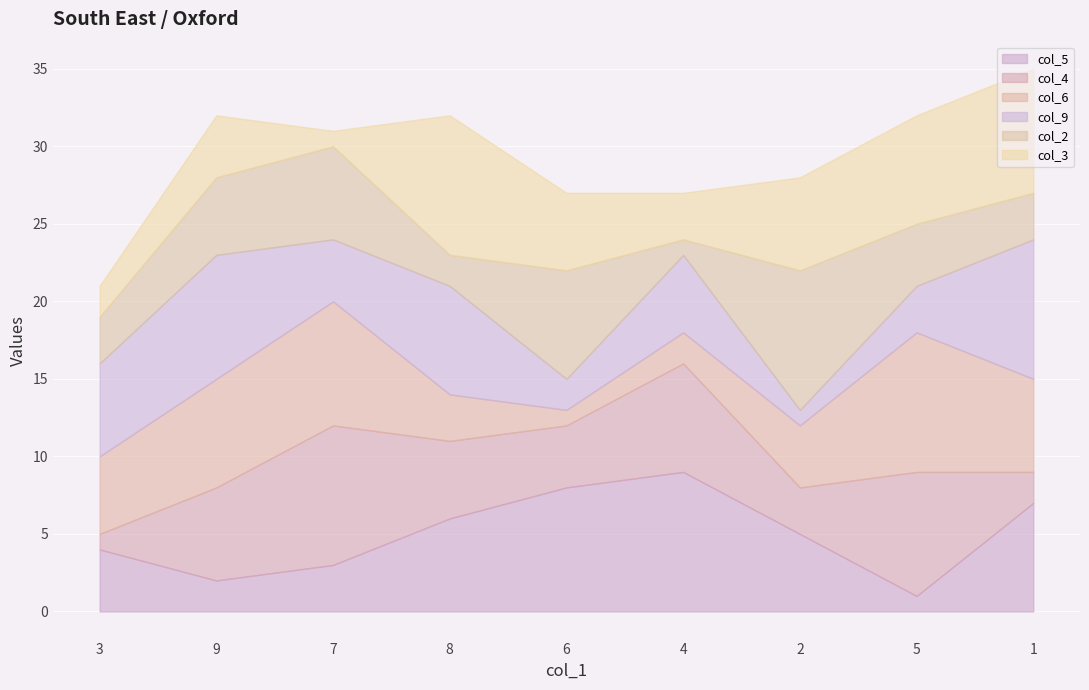

Where do col_3 and col_6 first cross each other?

7 and 8